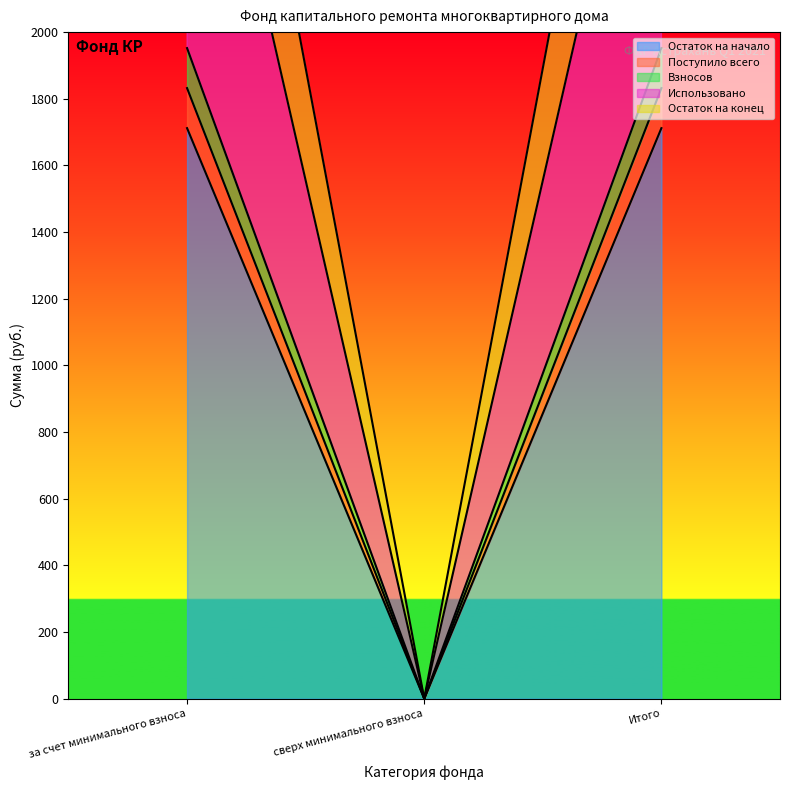

What is the approximate value of Взносов at за счет минимального взноса?

1952.0